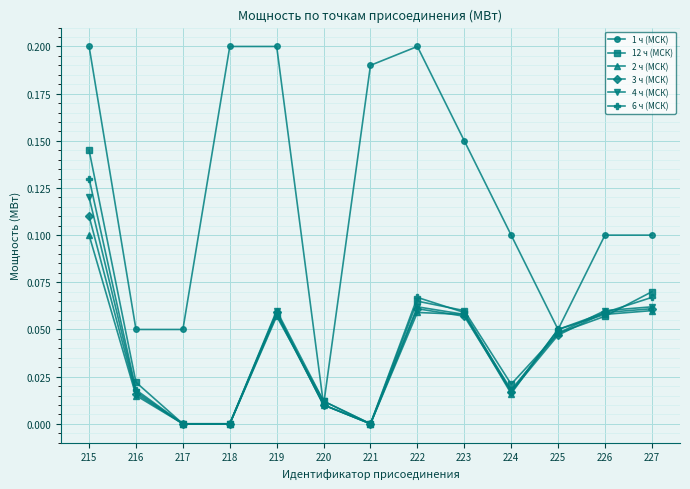

True or false: 12 ч (МСК) has more than 0 points higher than both neighbors.

True